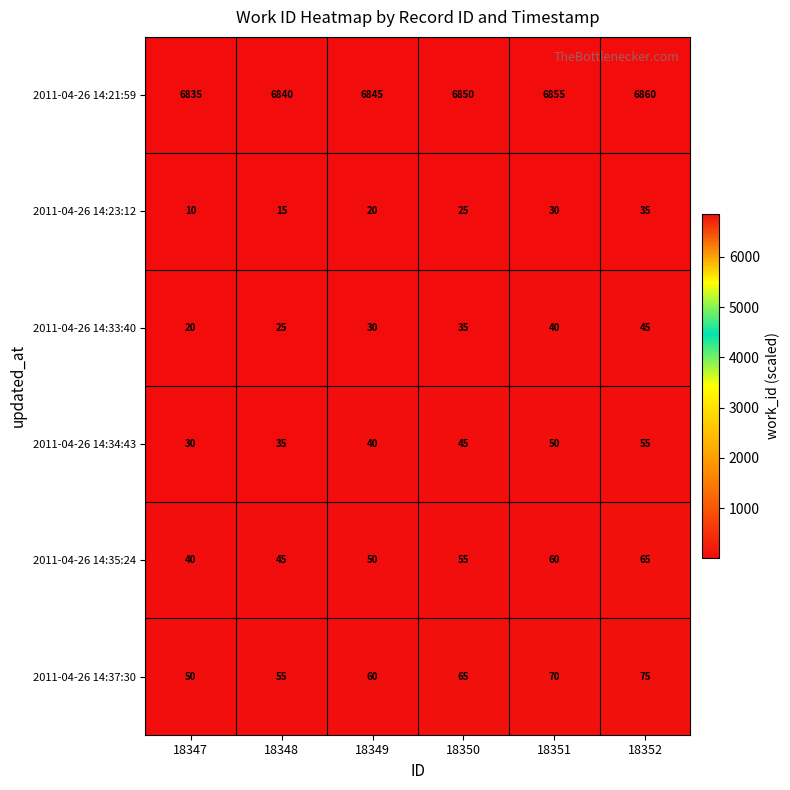

Which series has the largest total across all categories?

2011-04-26 14:21:59